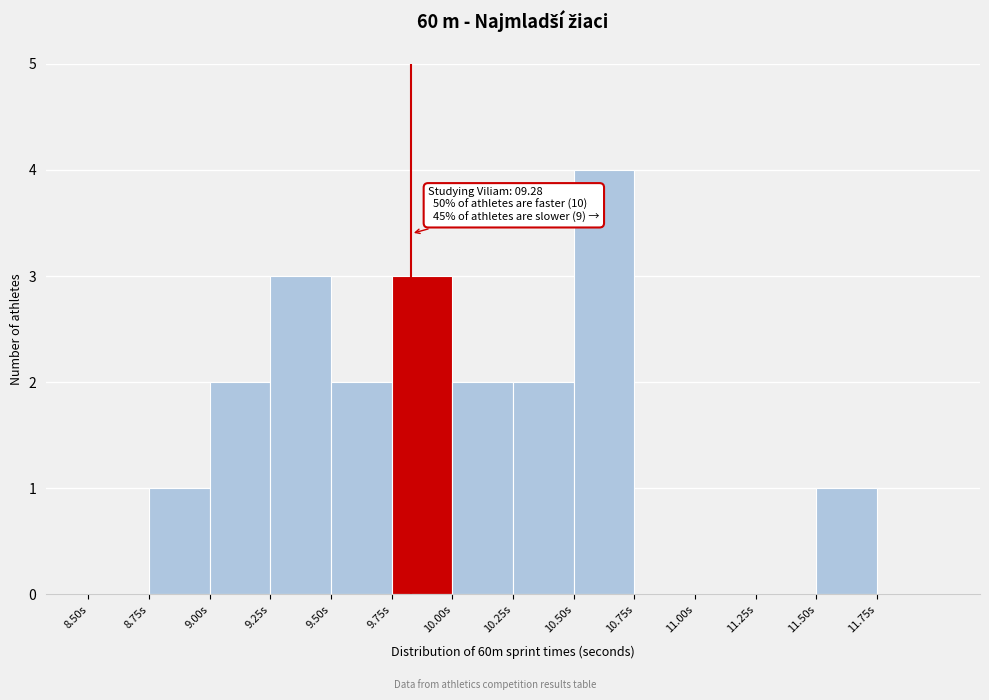

Which range on the x-axis has the tallest bar?

10.50 to 10.75